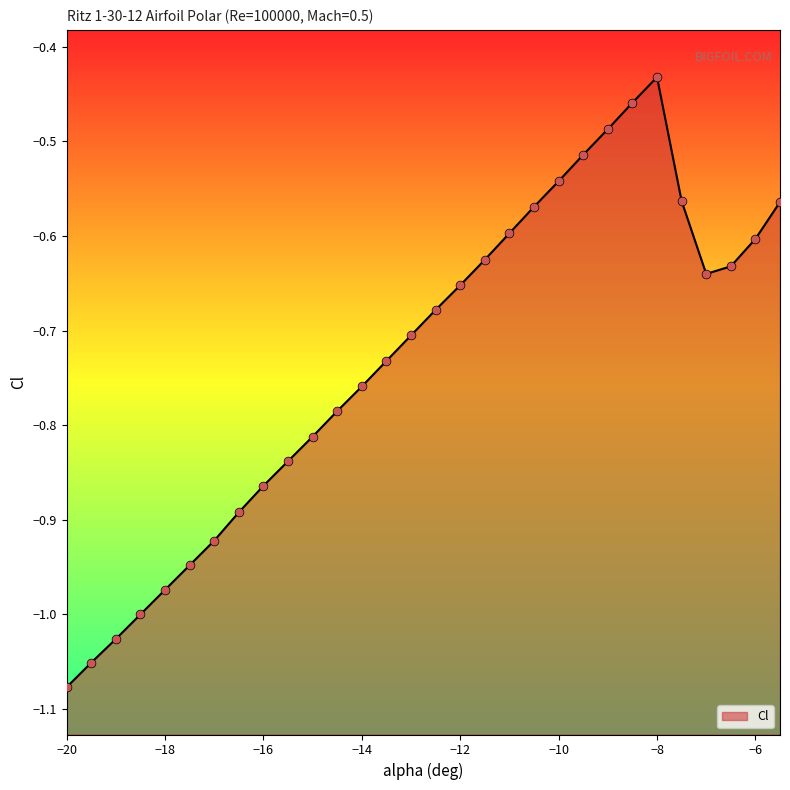

Between -13.5 and -5.5, which is larger?

-5.5